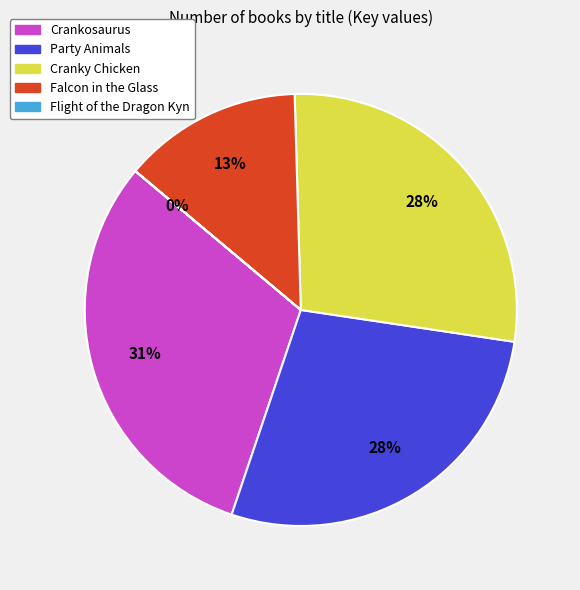

Between Party Animals and Falcon in the Glass, which is larger?

Party Animals